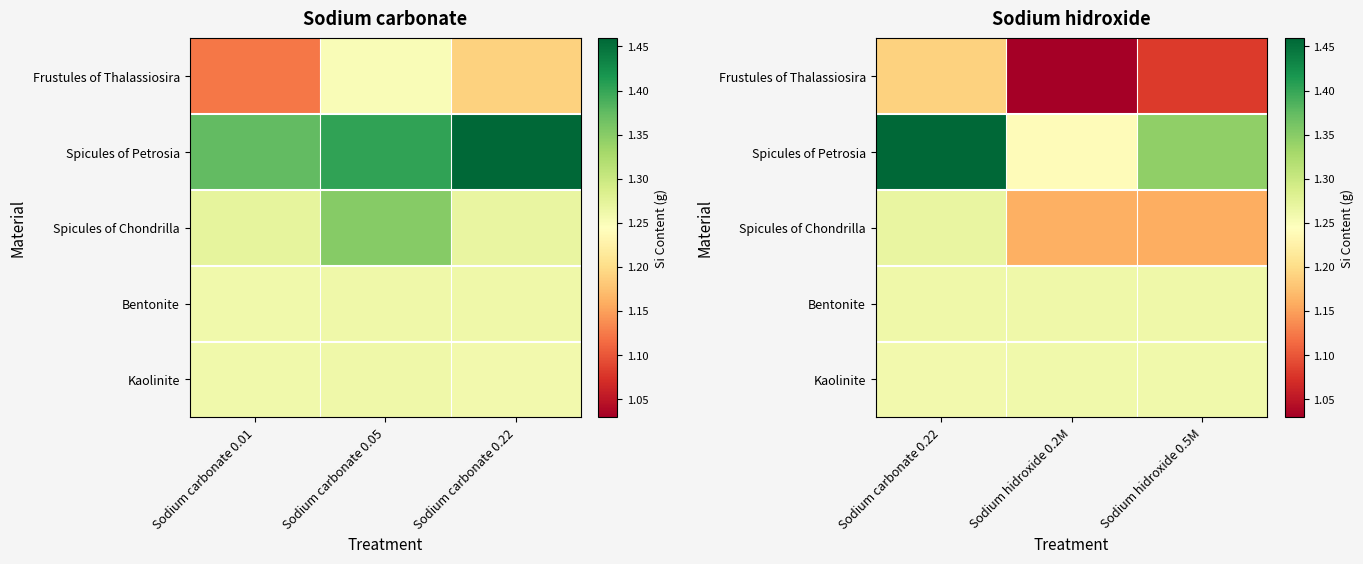

The value of Kaolinite at Sodium carbonate 0.22 is 0.8. True or false?

False